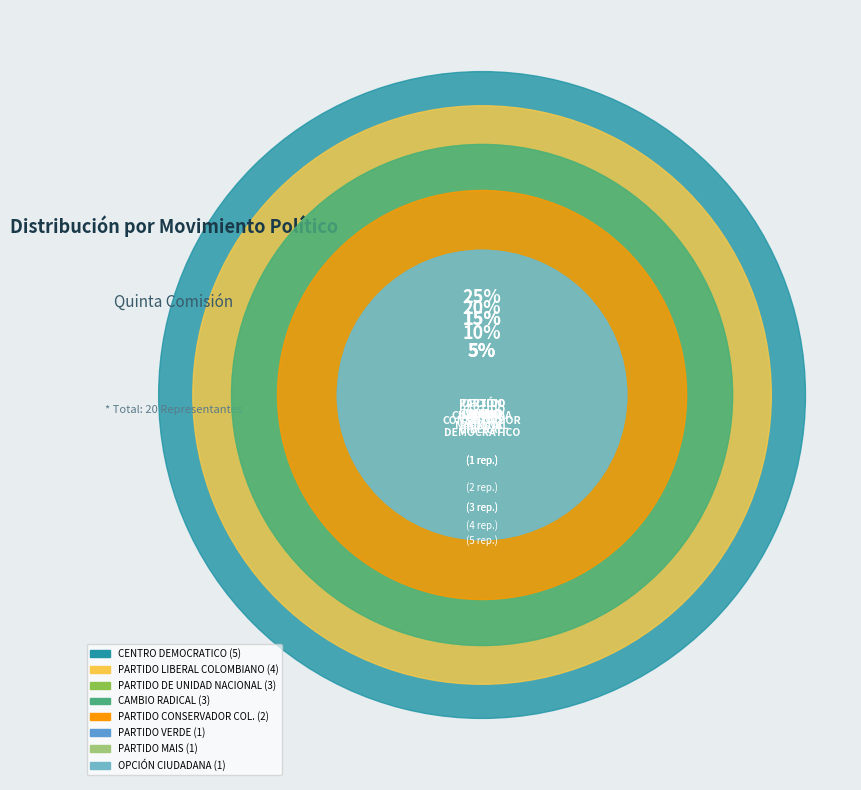

To the nearest percent, what portion does CAMBIO RADICAL represent?

15%